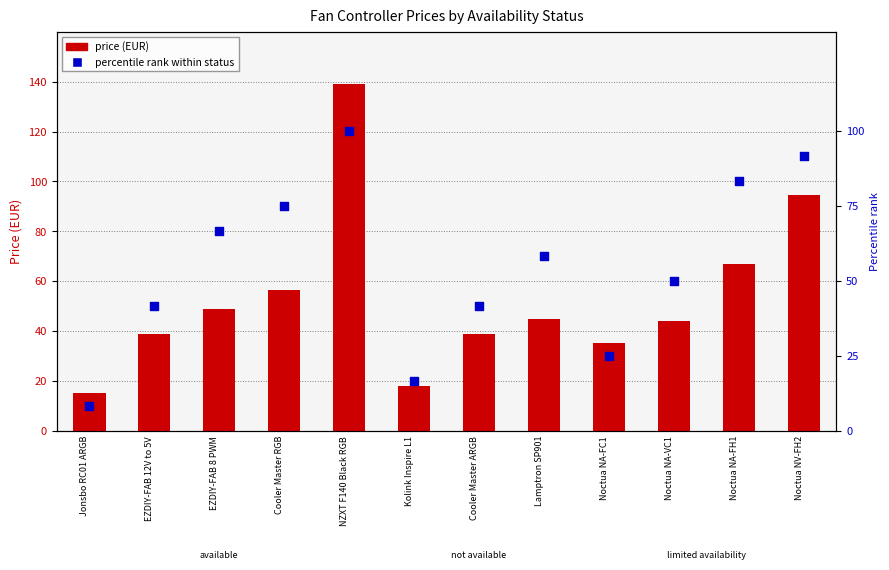

What is the total value across all series at EZDIY-FAB 8 PWM?

115.7